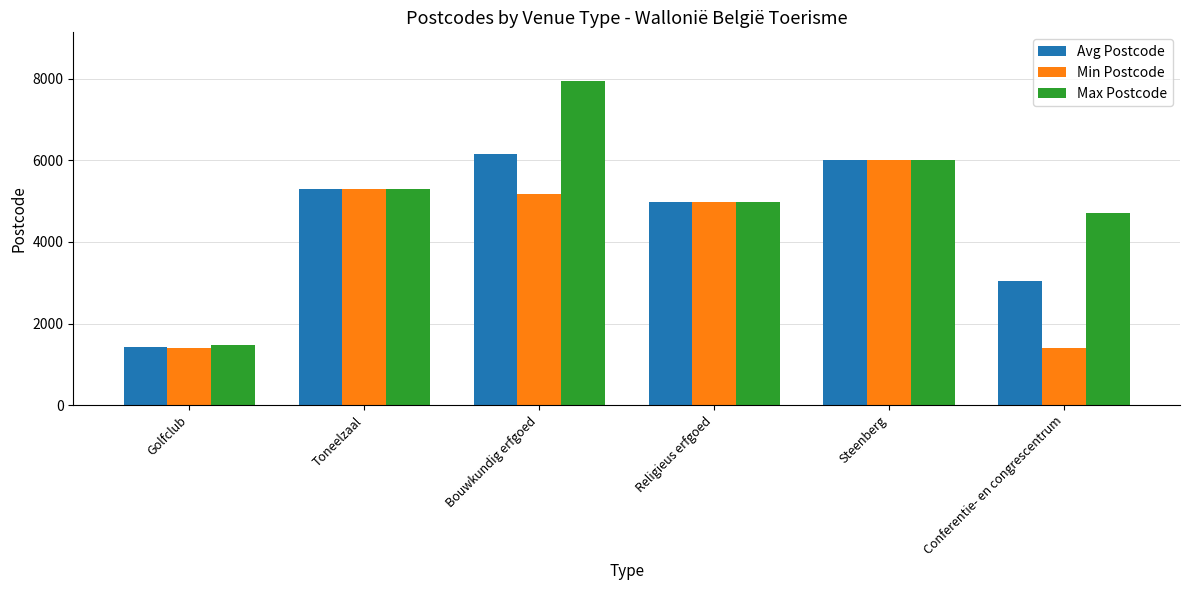

What is the minimum value shown in the chart?

1390